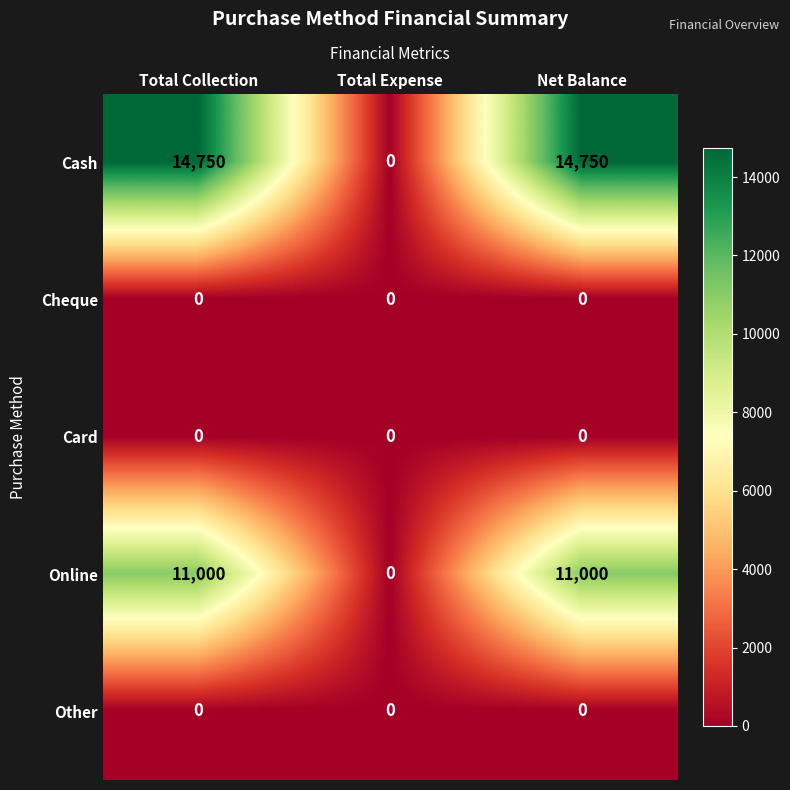

True or false: Card has a value of 0 at Total Collection.

True